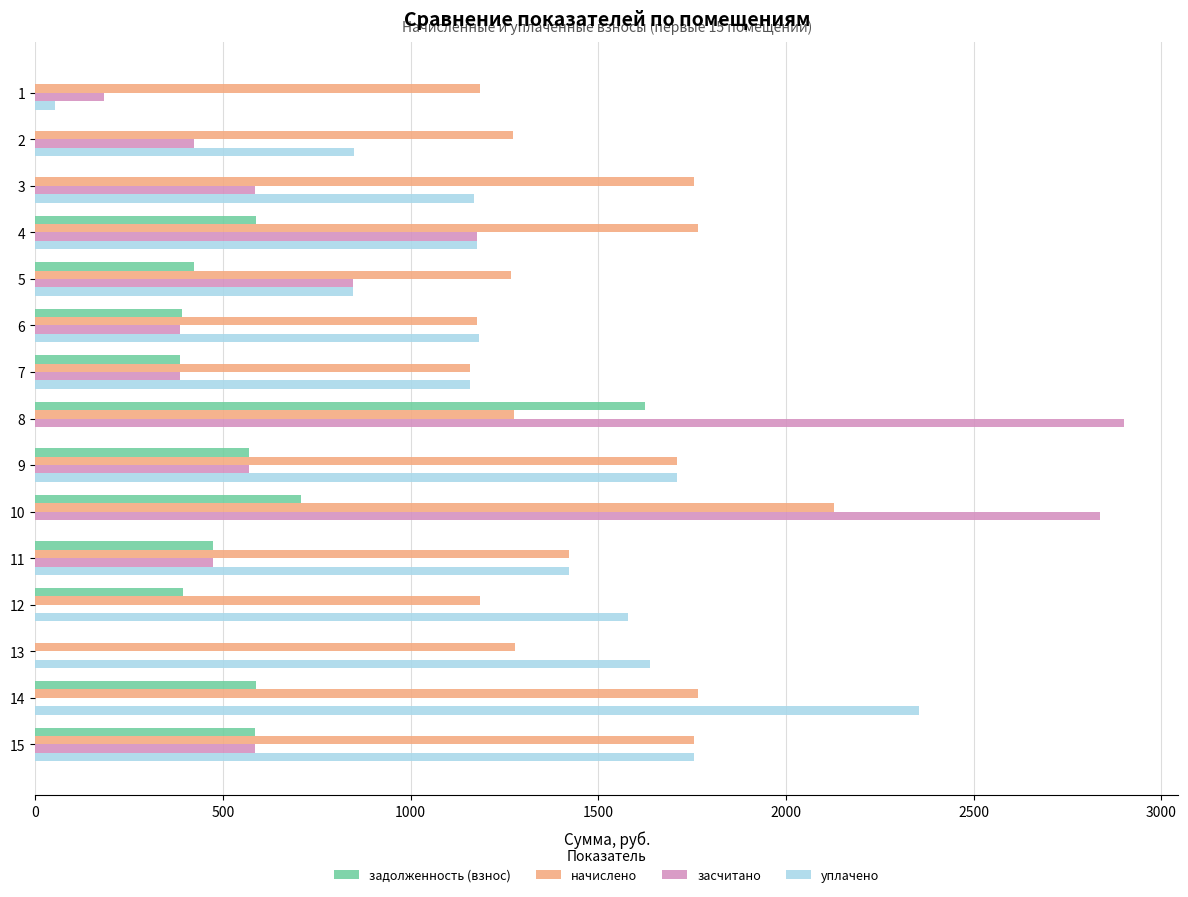

Is the value of уплачено at 5 greater than the value of засчитано at 4?

No